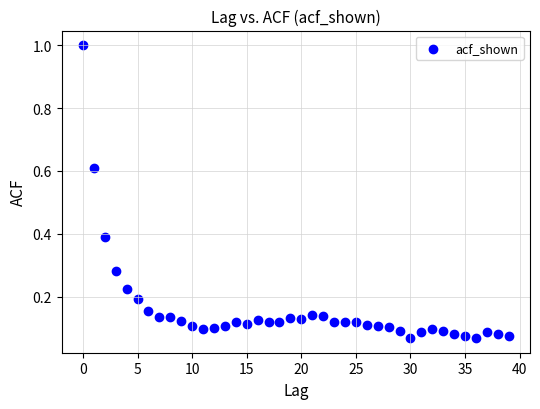

What is the range of Y values (max minus min)?

0.9